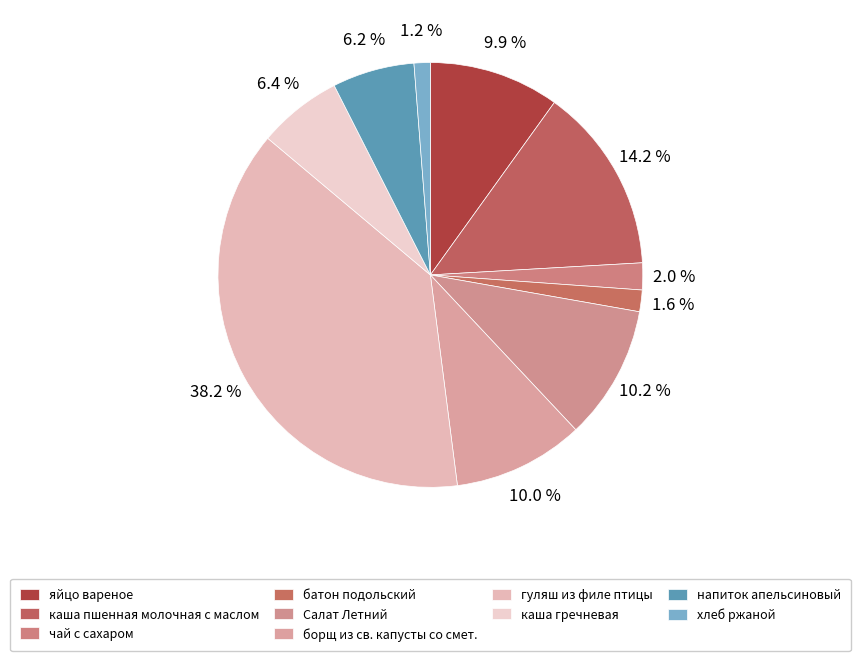

What percentage is NOT represented by хлеб ржаной?

98.8%